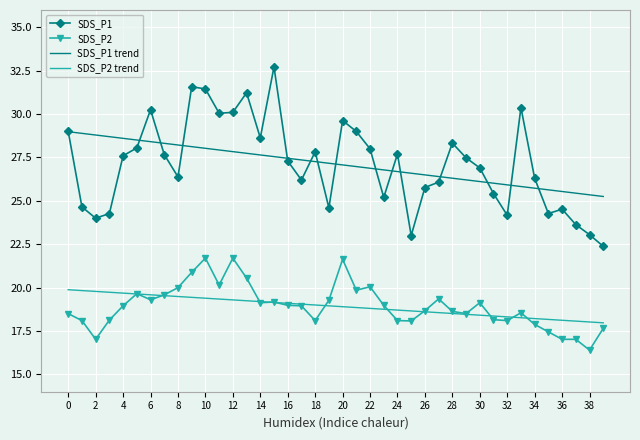

Which series has the largest range (max minus min)?

SDS_P1